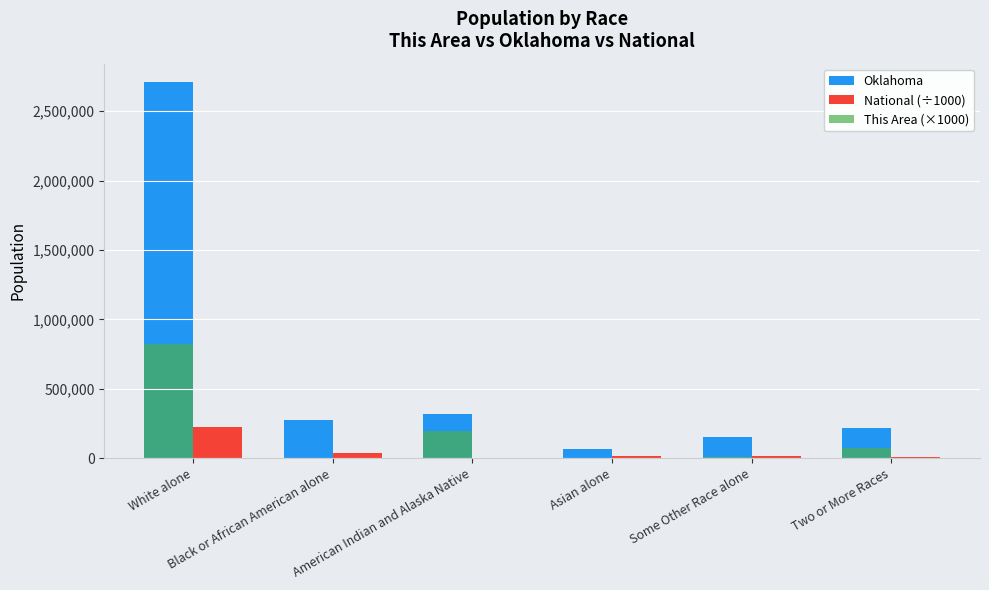

Which series has the largest total across all categories?

Oklahoma